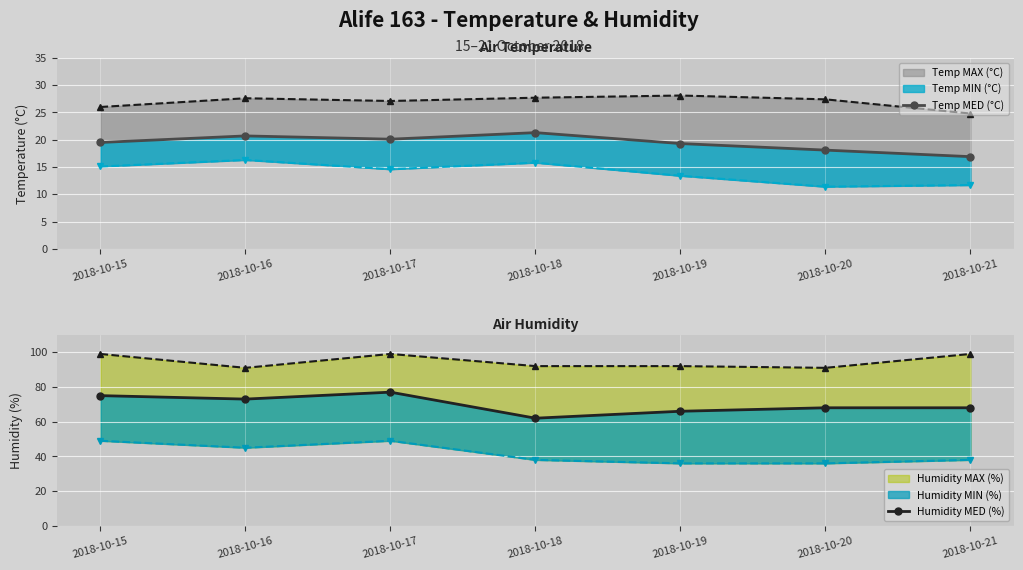

In Humidity MED (%), how many points are lower than both neighbors (excluding endpoints)?

2